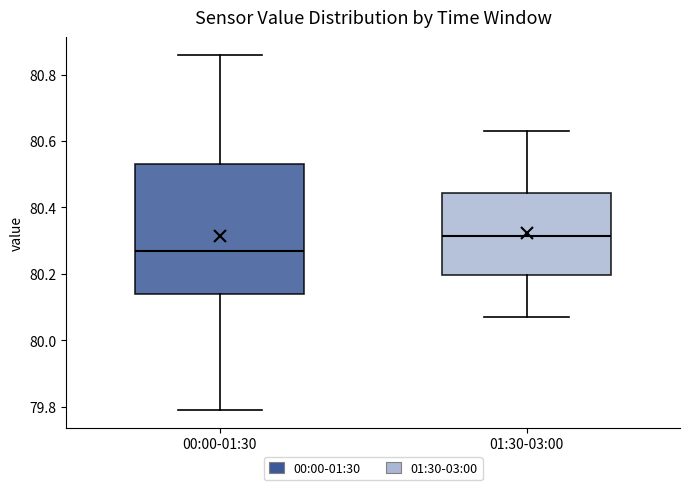

Which box has the highest median line?

01:30-03:00